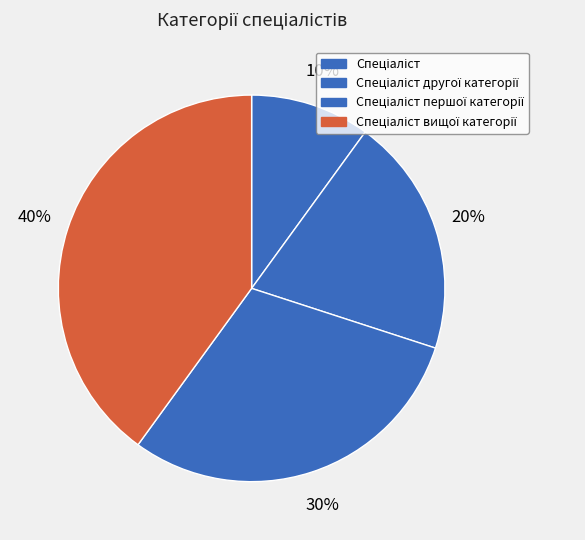

Which has a higher value, Спеціаліст першої категорії or Спеціаліст другої категорії?

Спеціаліст першої категорії